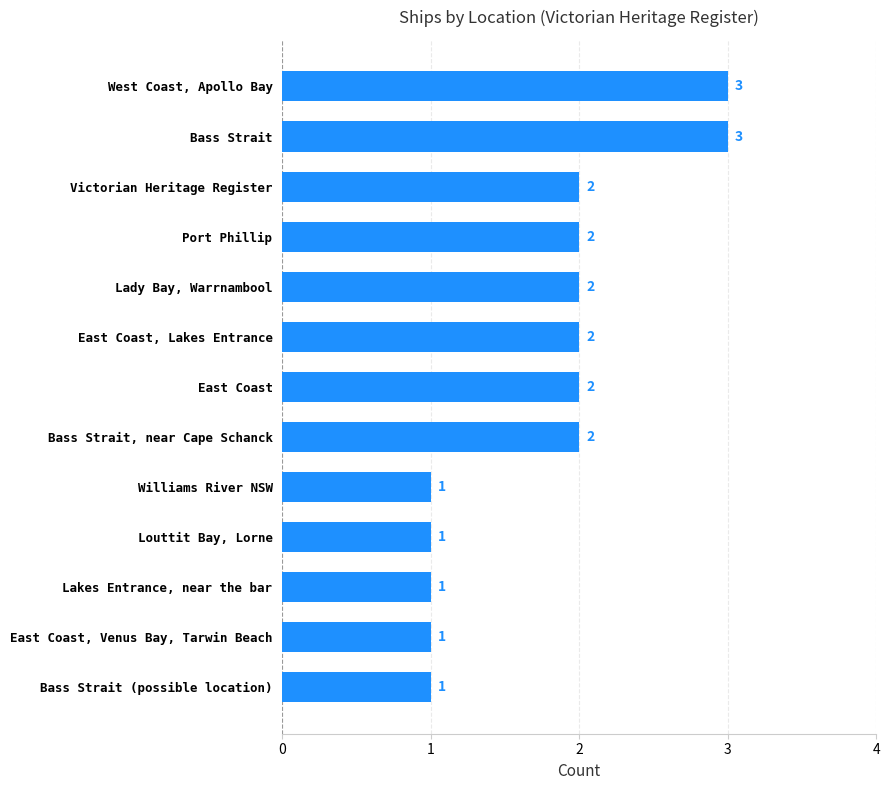

How many values are between 1 and 2?

11